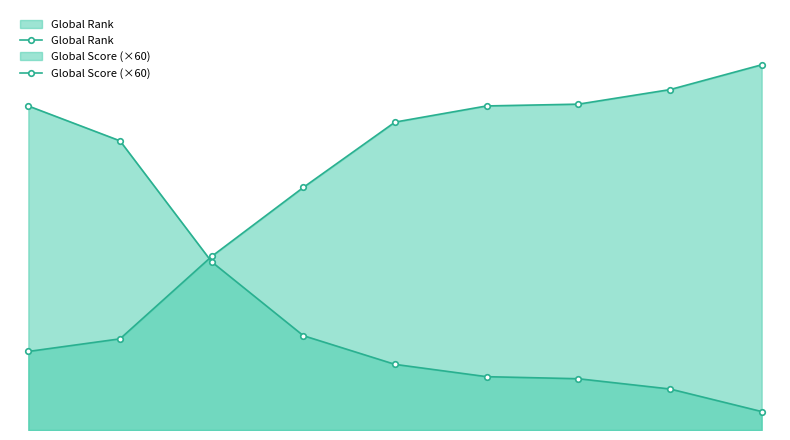

At how many categories does at least one series exceed 8917?

6